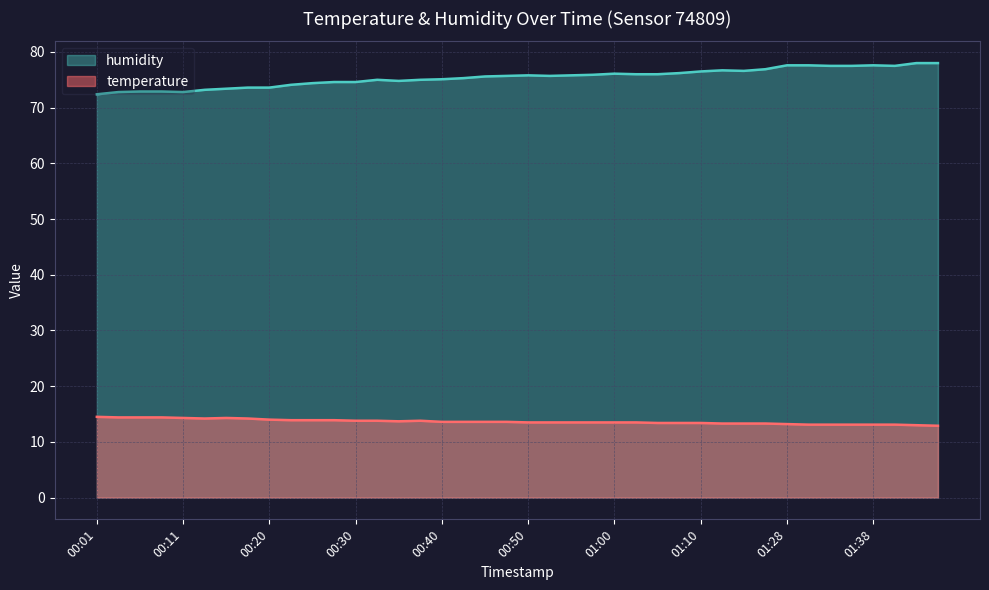

What is the value of the temperature point at the 16th from the left?

13.8